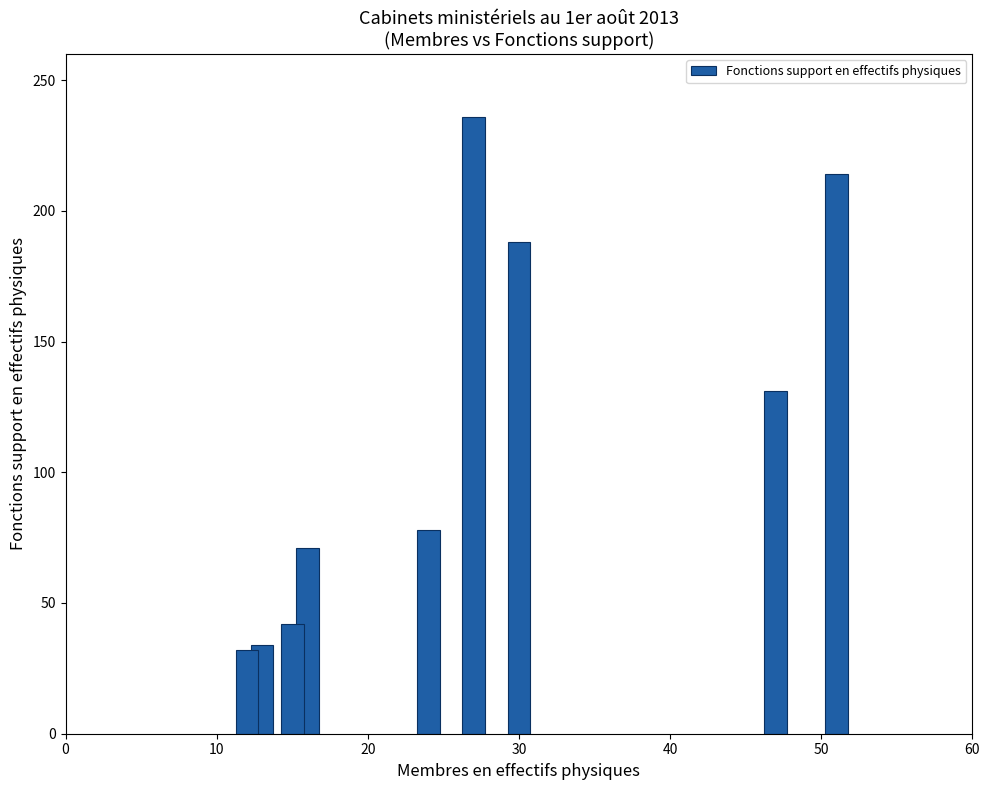

What is the value of the 4th bar from the left?

71